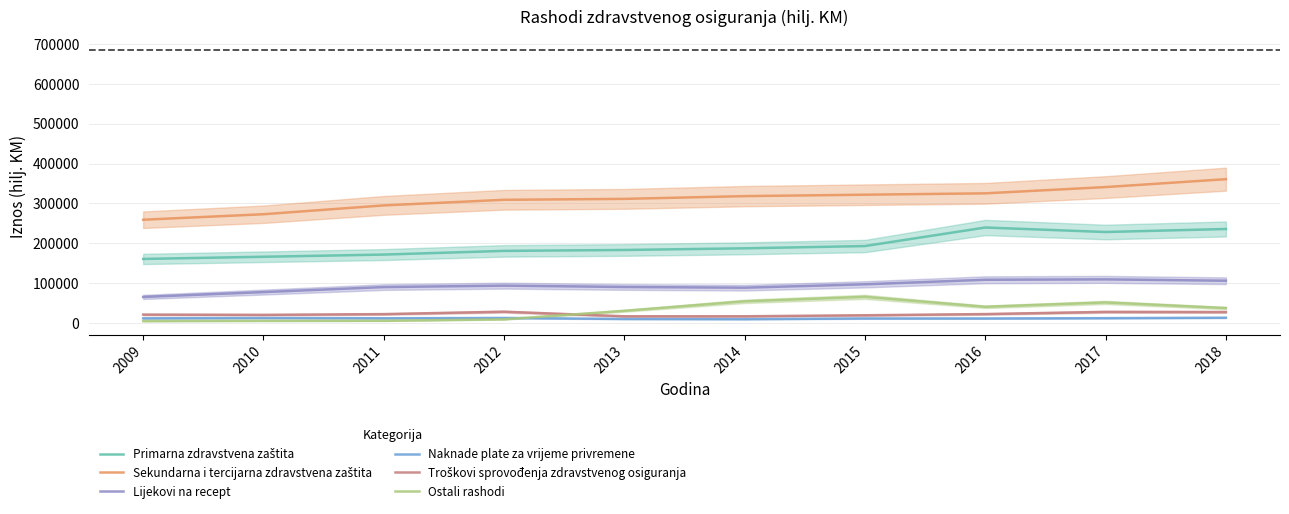

At which category does Lijekovi na recept reach its first local peak?

2012